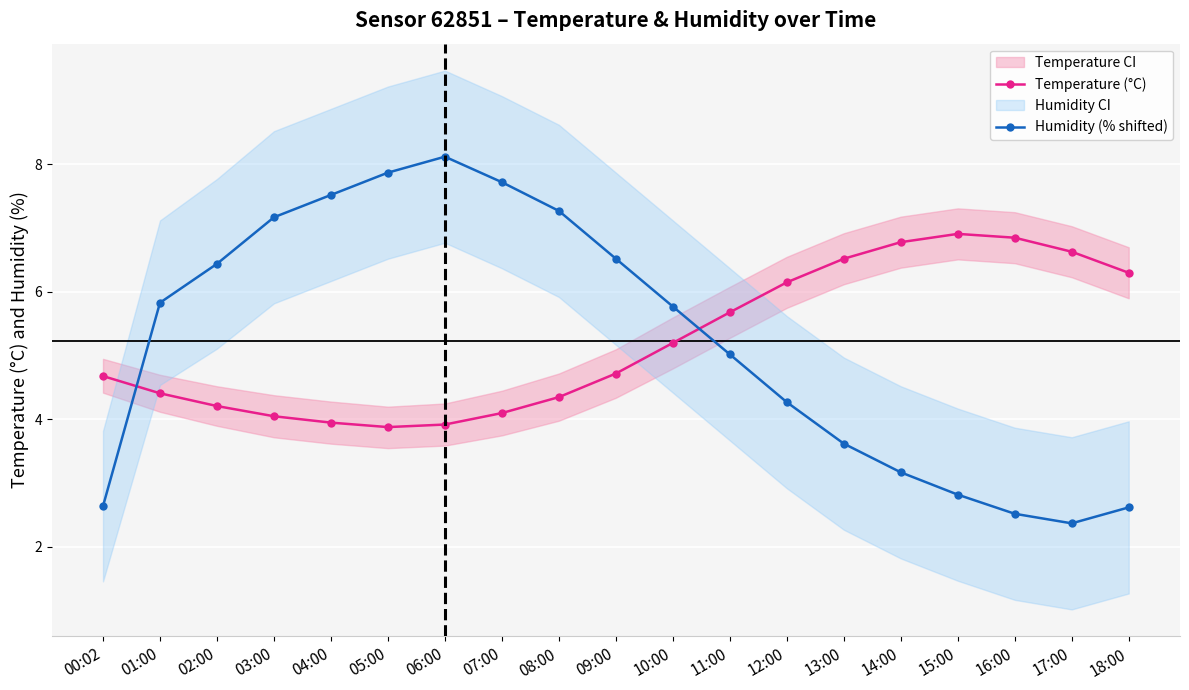

Which label corresponds to the largest value in the chart?

06:00